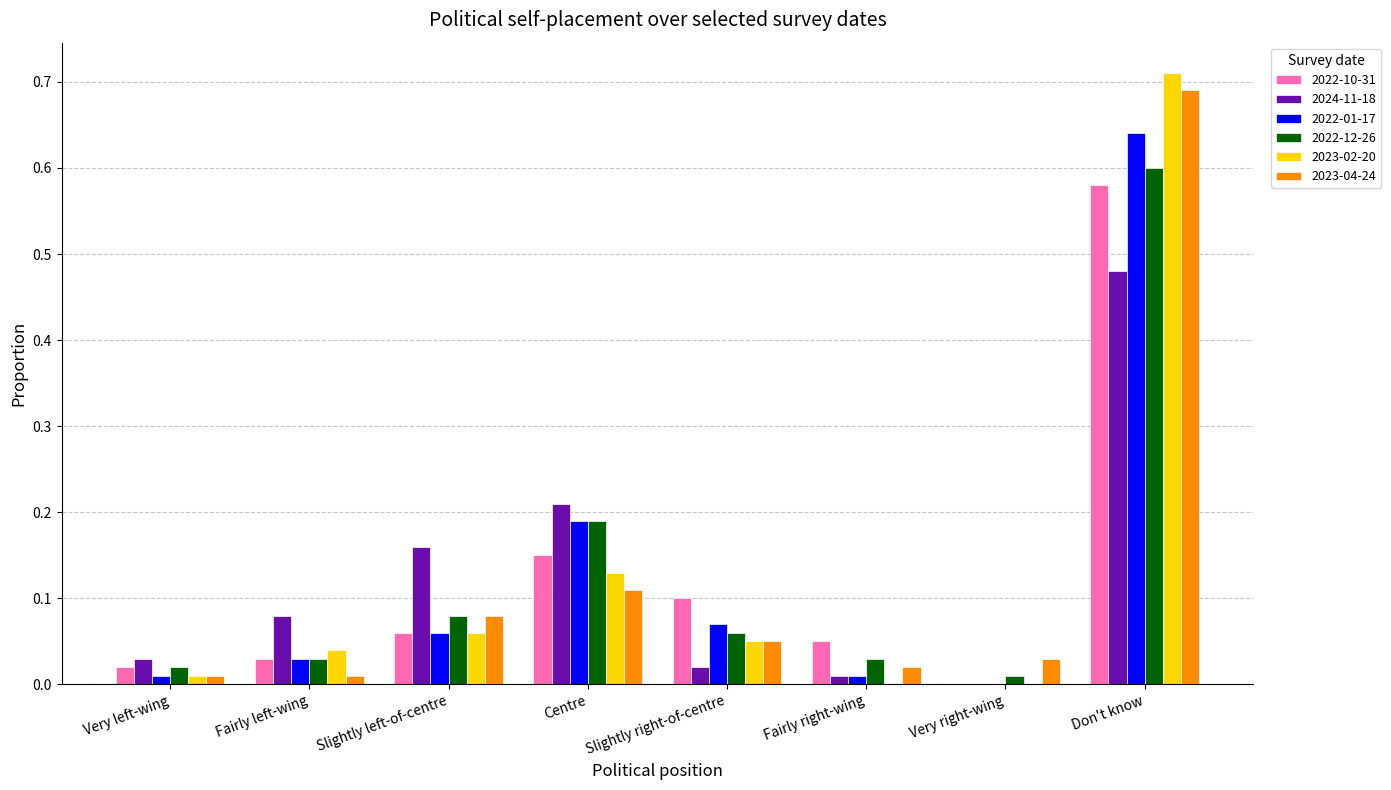

Where is 2022-01-17 nearest to the value 0?

Very right-wing